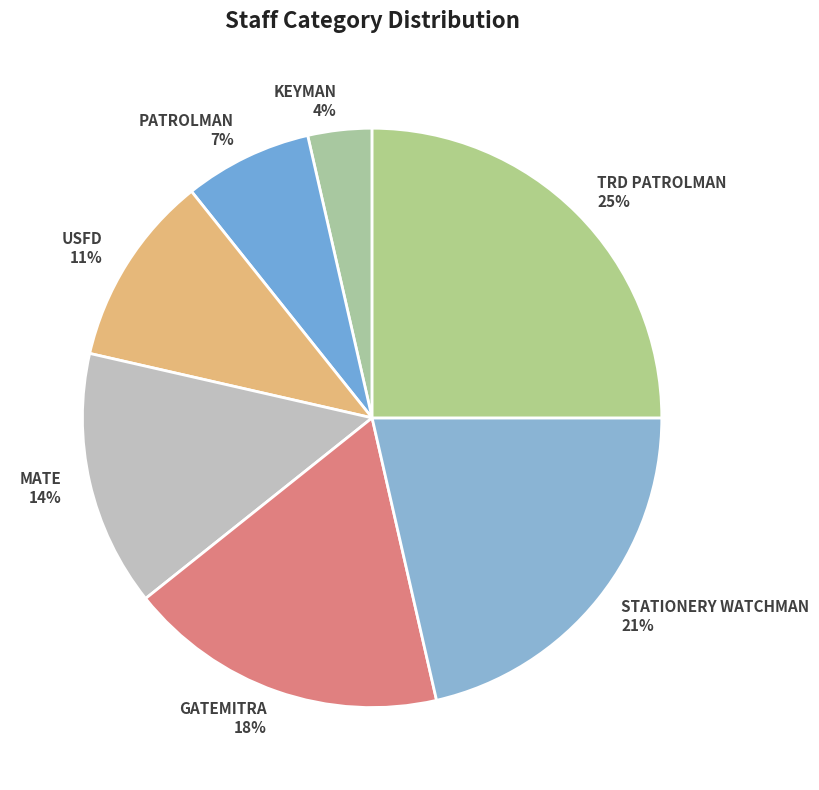

Rank the categories by value from lowest to highest.

KEYMAN, PATROLMAN, USFD, MATE, GATEMITRA, STATIONERY WATCHMAN, TRD PATROLMAN